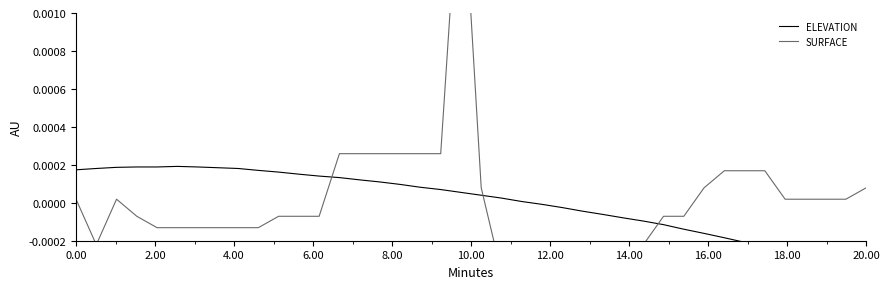

True or false: ELEVATION and SURFACE cross at least once.

True